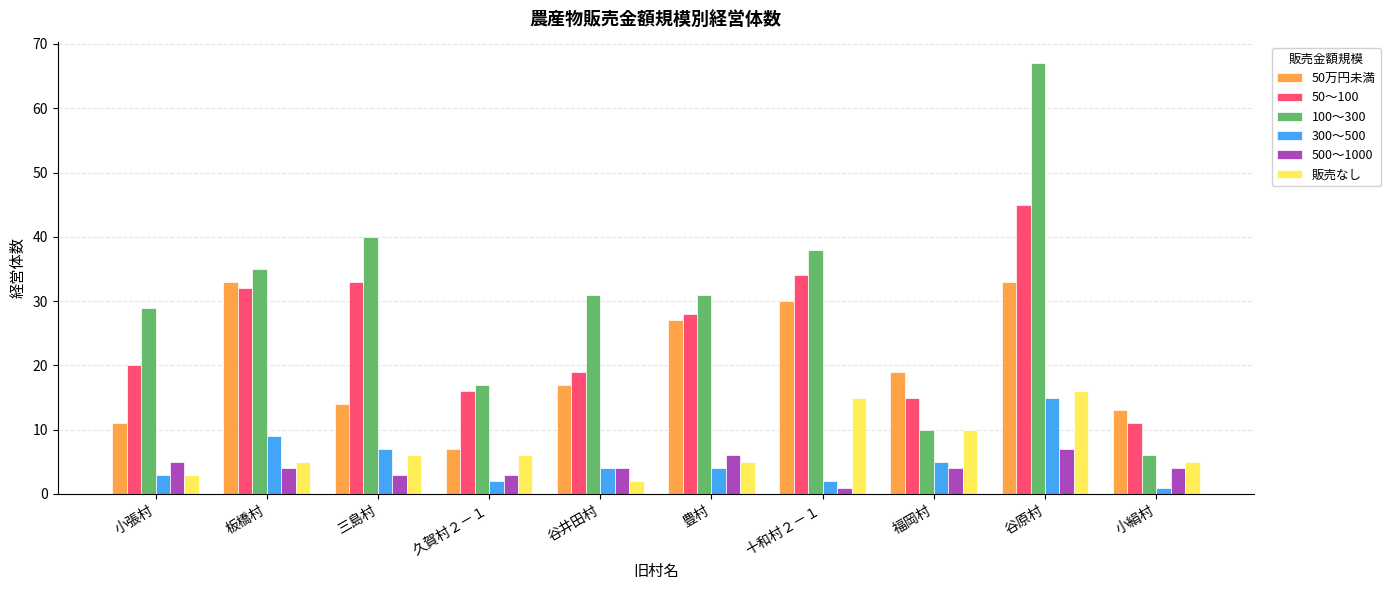

Reading left to right, extract all data points from this chart.

50万円未満: 小張村=11	板橋村=33	三島村=14	久賀村２－１=7	谷井田村=17	豊村=27	十和村２－１=30	福岡村=19	谷原村=33	小絹村=13
50～100: 小張村=20	板橋村=32	三島村=33	久賀村２－１=16	谷井田村=19	豊村=28	十和村２－１=34	福岡村=15	谷原村=45	小絹村=11
100～300: 小張村=29	板橋村=35	三島村=40	久賀村２－１=17	谷井田村=31	豊村=31	十和村２－１=38	福岡村=10	谷原村=67	小絹村=6
300～500: 小張村=3	板橋村=9	三島村=7	久賀村２－１=2	谷井田村=4	豊村=4	十和村２－１=2	福岡村=5	谷原村=15	小絹村=1
500～1000: 小張村=5	板橋村=4	三島村=3	久賀村２－１=3	谷井田村=4	豊村=6	十和村２－１=1	福岡村=4	谷原村=7	小絹村=4
販売なし: 小張村=3	板橋村=5	三島村=6	久賀村２－１=6	谷井田村=2	豊村=5	十和村２－１=15	福岡村=10	谷原村=16	小絹村=5